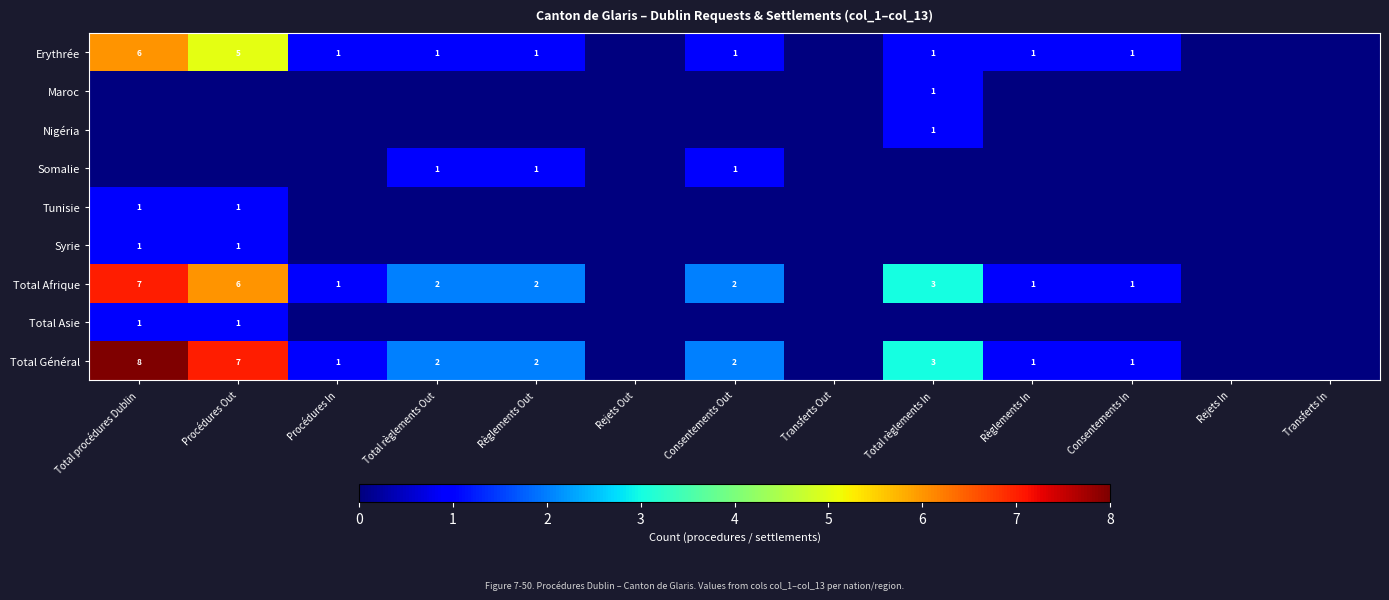

Is the value of Erythrée at Consentements In greater than the value of Total Général at Total règlements Out?

No